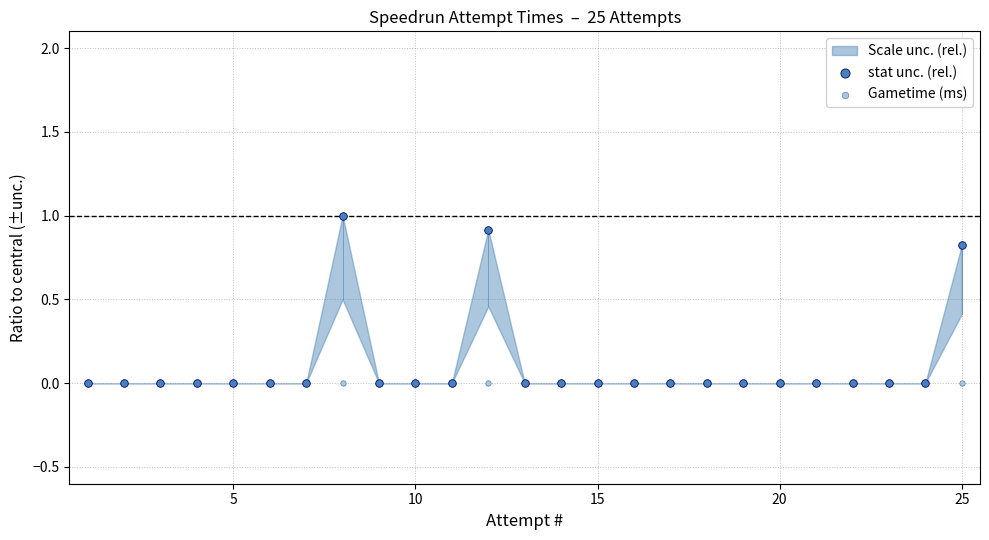

Which series reaches the maximum Y coordinate?

stat unc. (rel.)